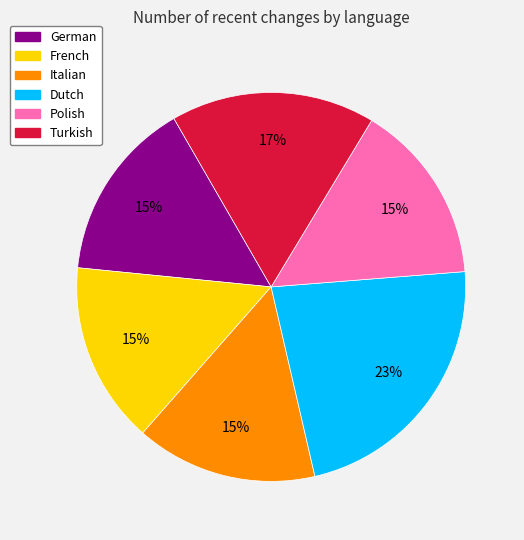

To the nearest percent, what is the difference between the largest and smallest slice percentages?

8%